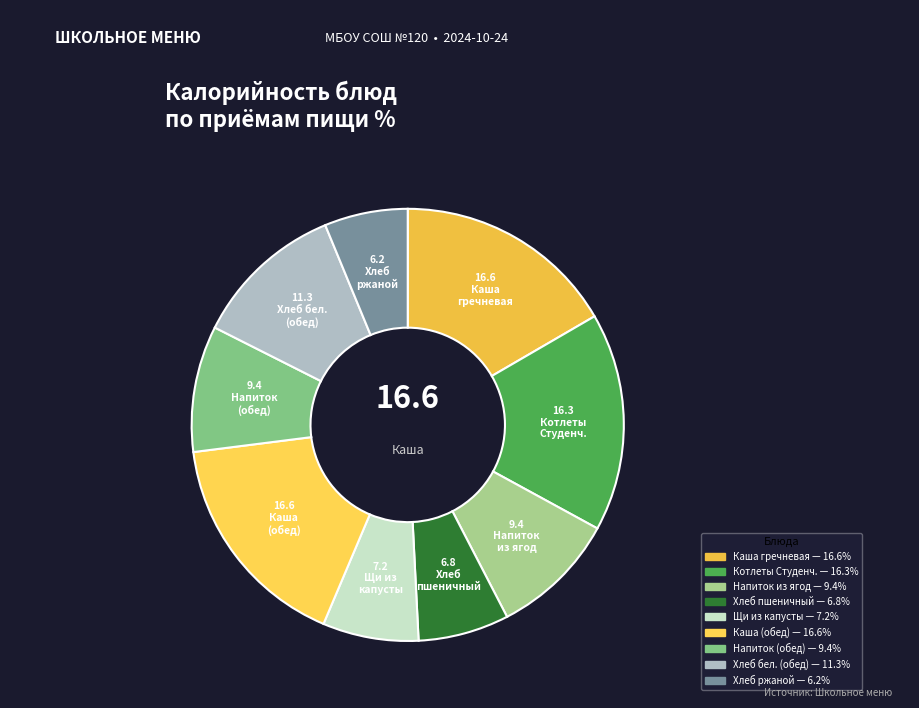

Count the number of slices in the pie.

9